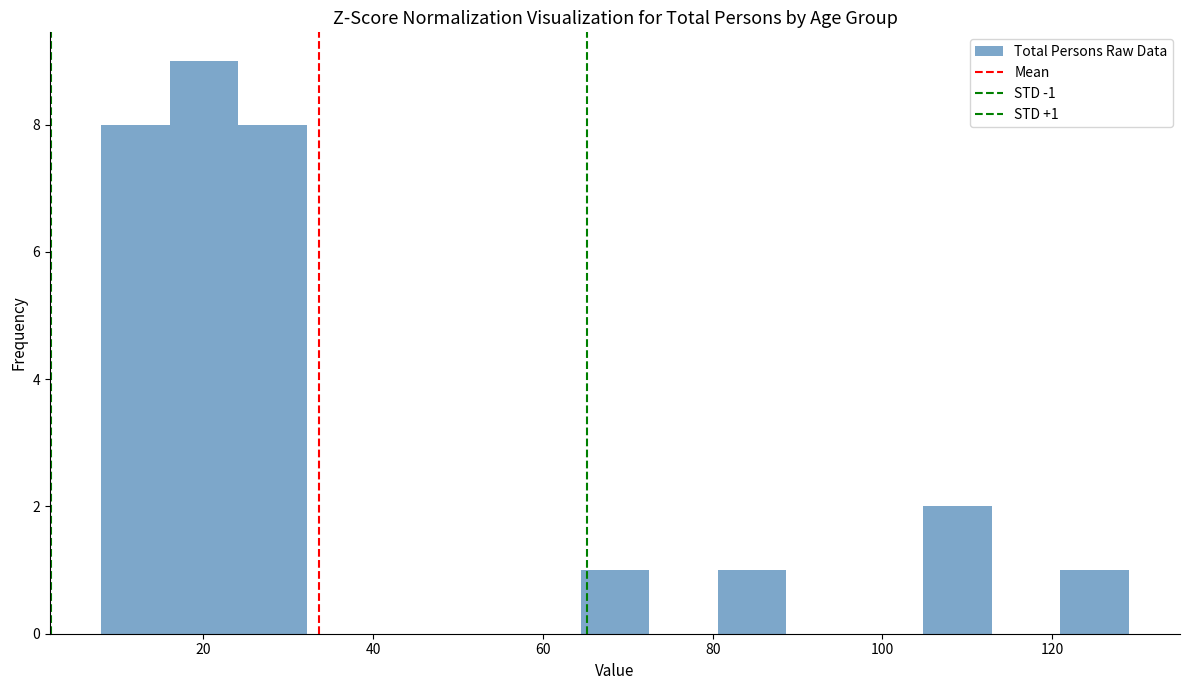

Over which range of the x-axis is the bar tallest?

16 to 24